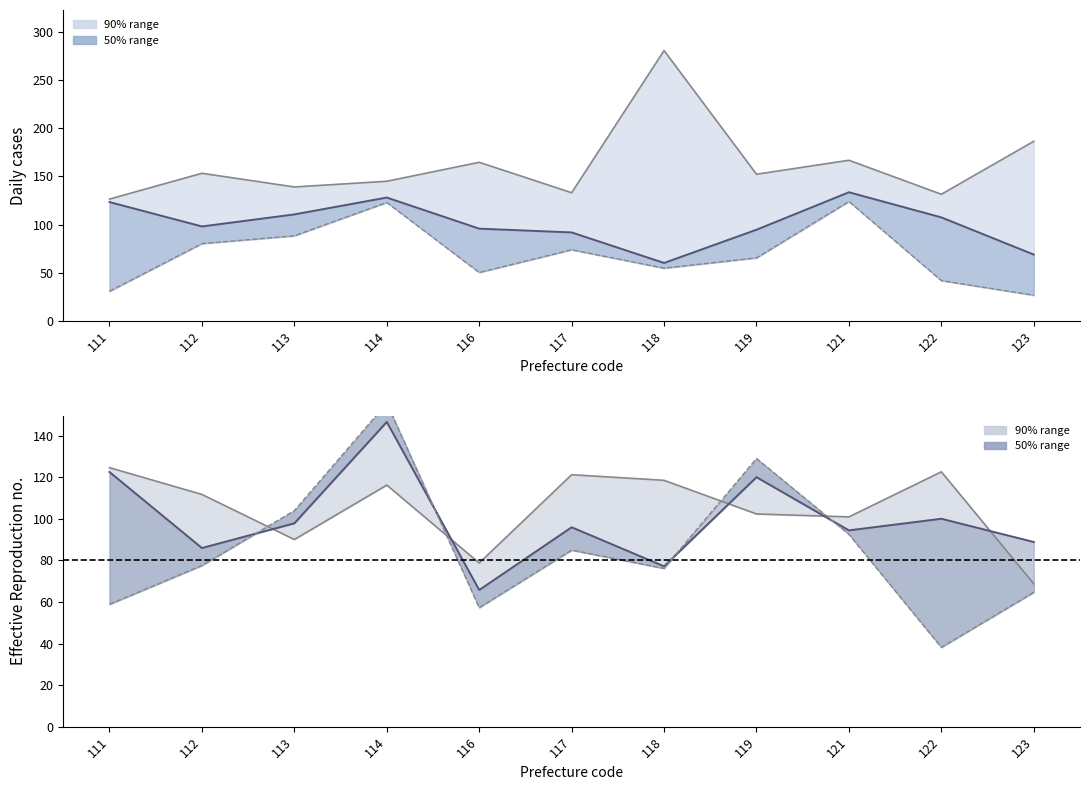

At 116, list the series in order from largest to smallest.

row1_upper, row1_mid, row2_upper, row2_mid, row2_lower, row1_lower